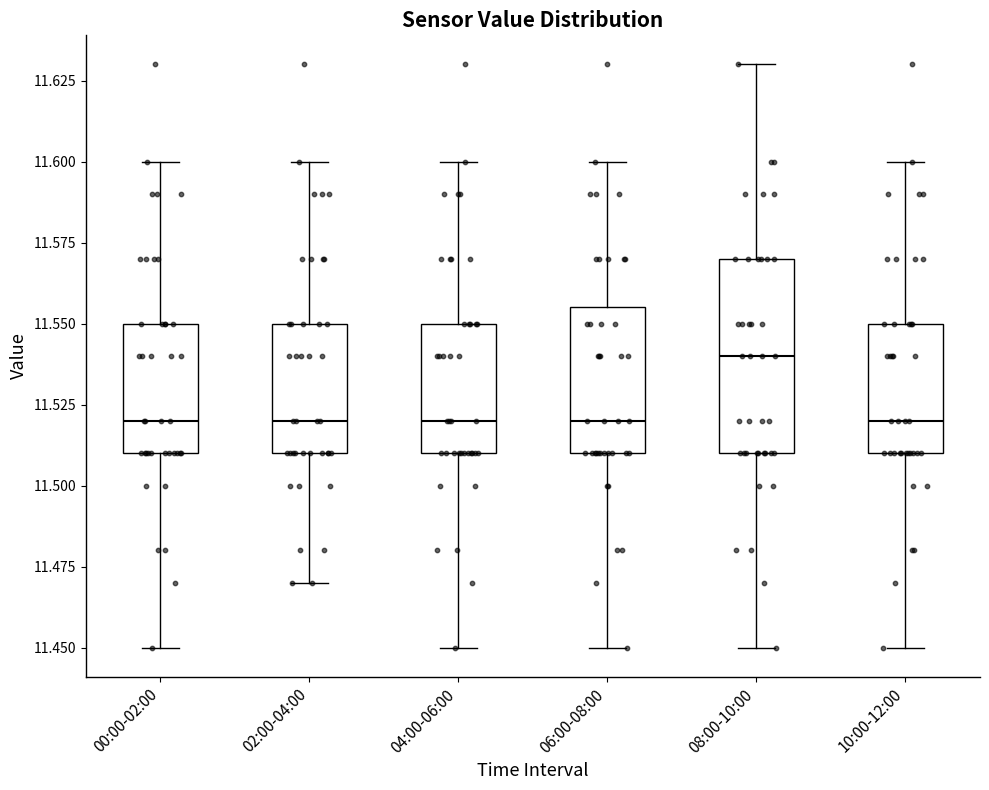

Reading left to right, read every box against the y-axis: the position of its median line, the range the box covers, and the ends of its whiskers. The values are not printed on the chart, so give them approximately, as read against the axis.

00:00-02:00: median 11.520, box 11.510 to 11.550, whiskers 11.450 to 11.600
02:00-04:00: median 11.520, box 11.510 to 11.550, whiskers 11.470 to 11.600
04:00-06:00: median 11.520, box 11.510 to 11.550, whiskers 11.450 to 11.600
06:00-08:00: median 11.520, box 11.510 to 11.555, whiskers 11.450 to 11.600
08:00-10:00: median 11.540, box 11.510 to 11.570, whiskers 11.450 to 11.630
10:00-12:00: median 11.520, box 11.510 to 11.550, whiskers 11.450 to 11.600